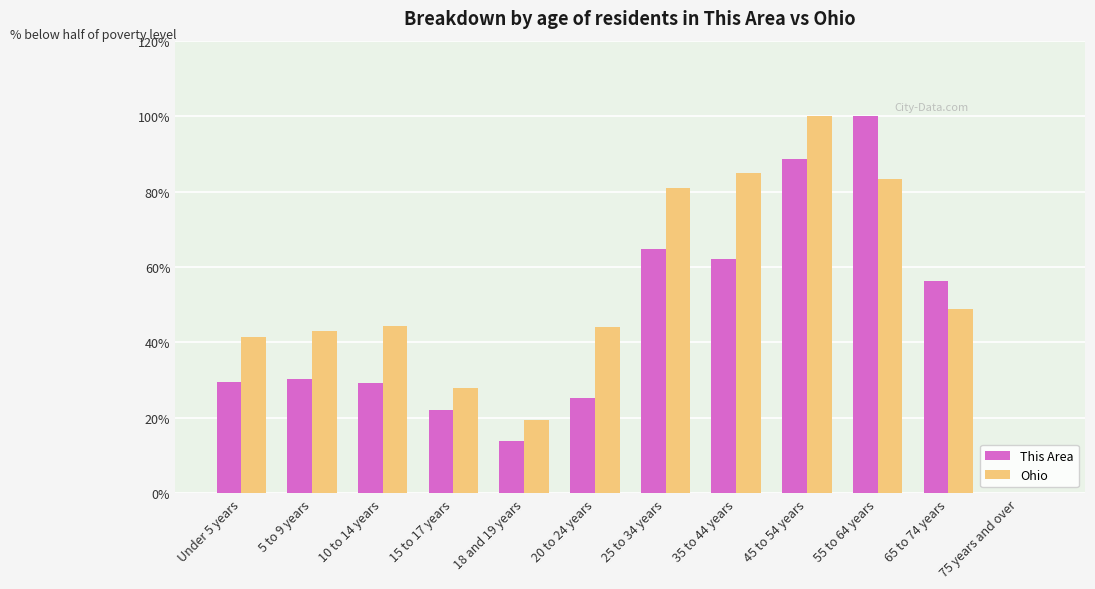

True or false: Ohio has a value of 26.5 at 55 to 64 years.

False